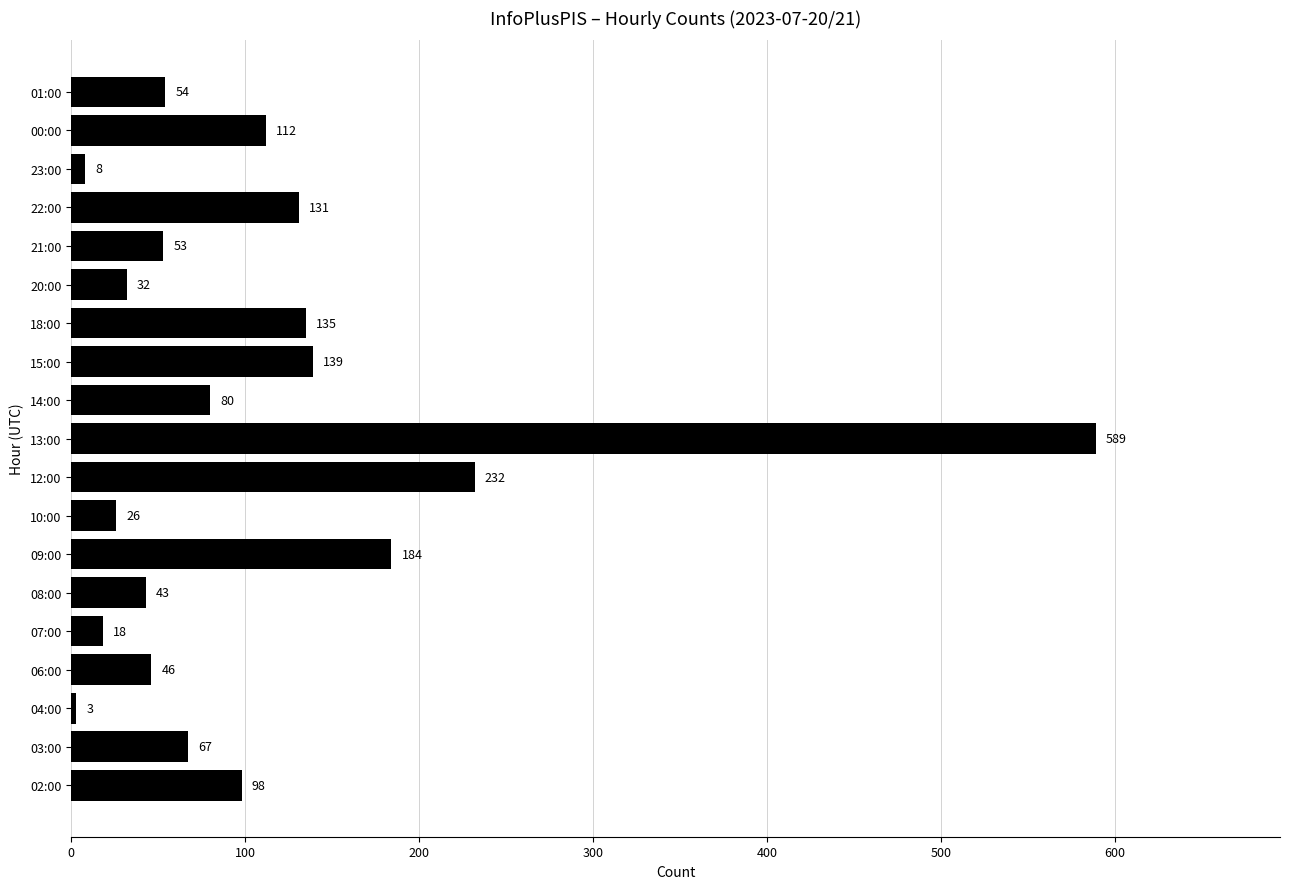

What is the difference between the maximum and minimum values?

586